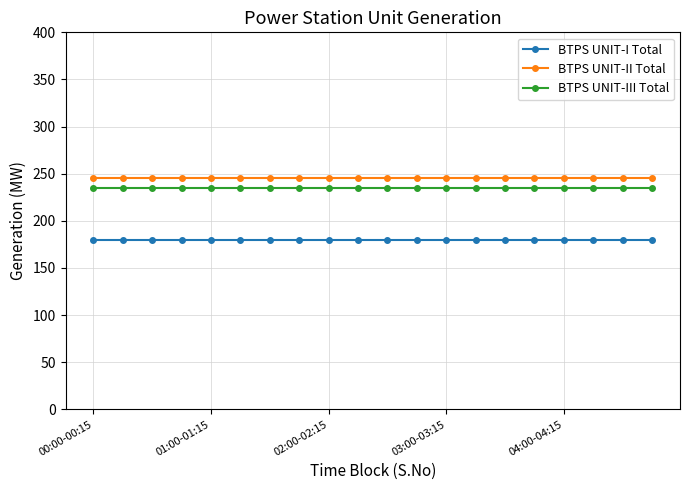

True or false: BTPS UNIT-I Total and BTPS UNIT-III Total cross at least once.

False